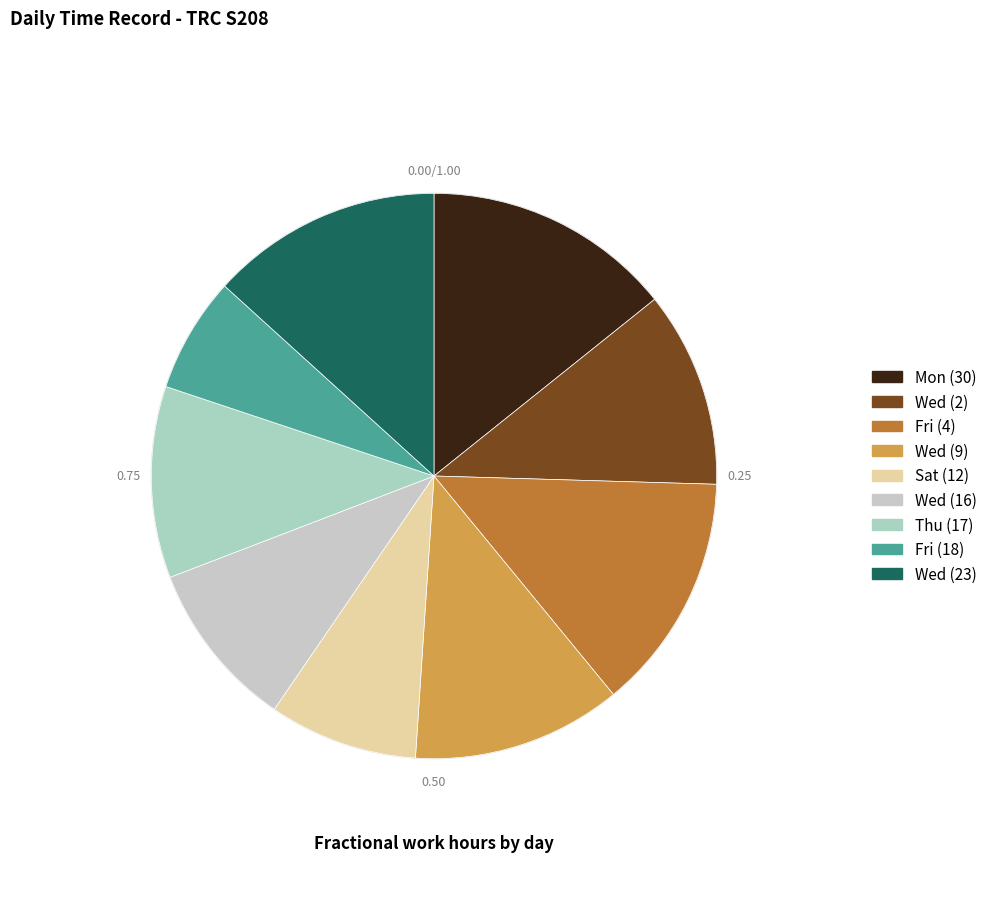

Is Wed (9) the majority of the pie?

No